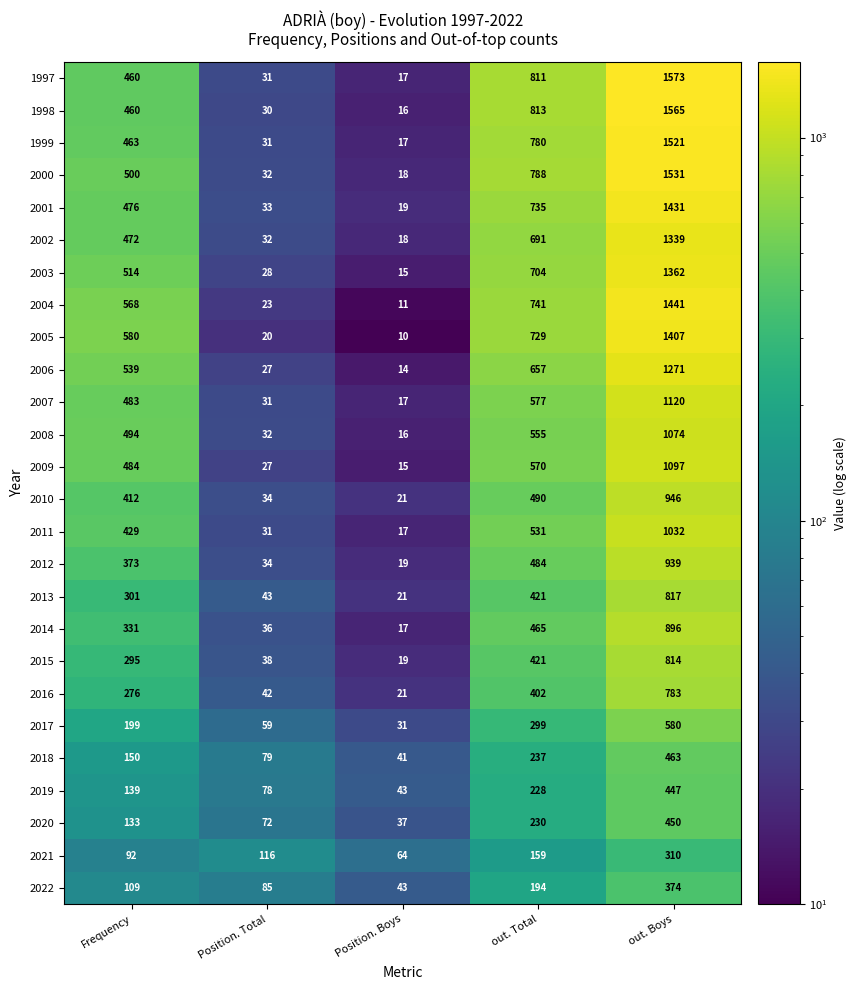

What is the difference between the highest and lowest values at out. Boys?

1263